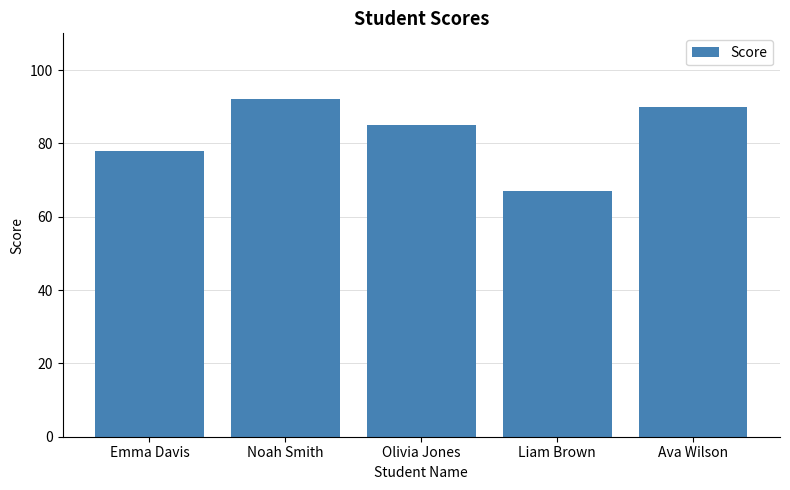

Is it true that the value at Olivia Jones is 85?

True